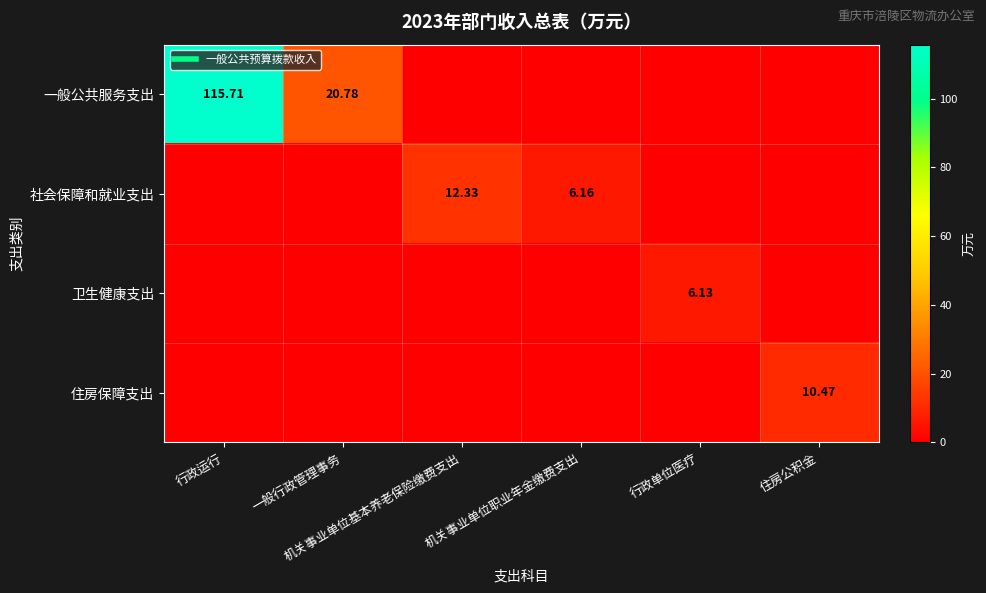

Which label corresponds to the largest value in the chart?

行政运行